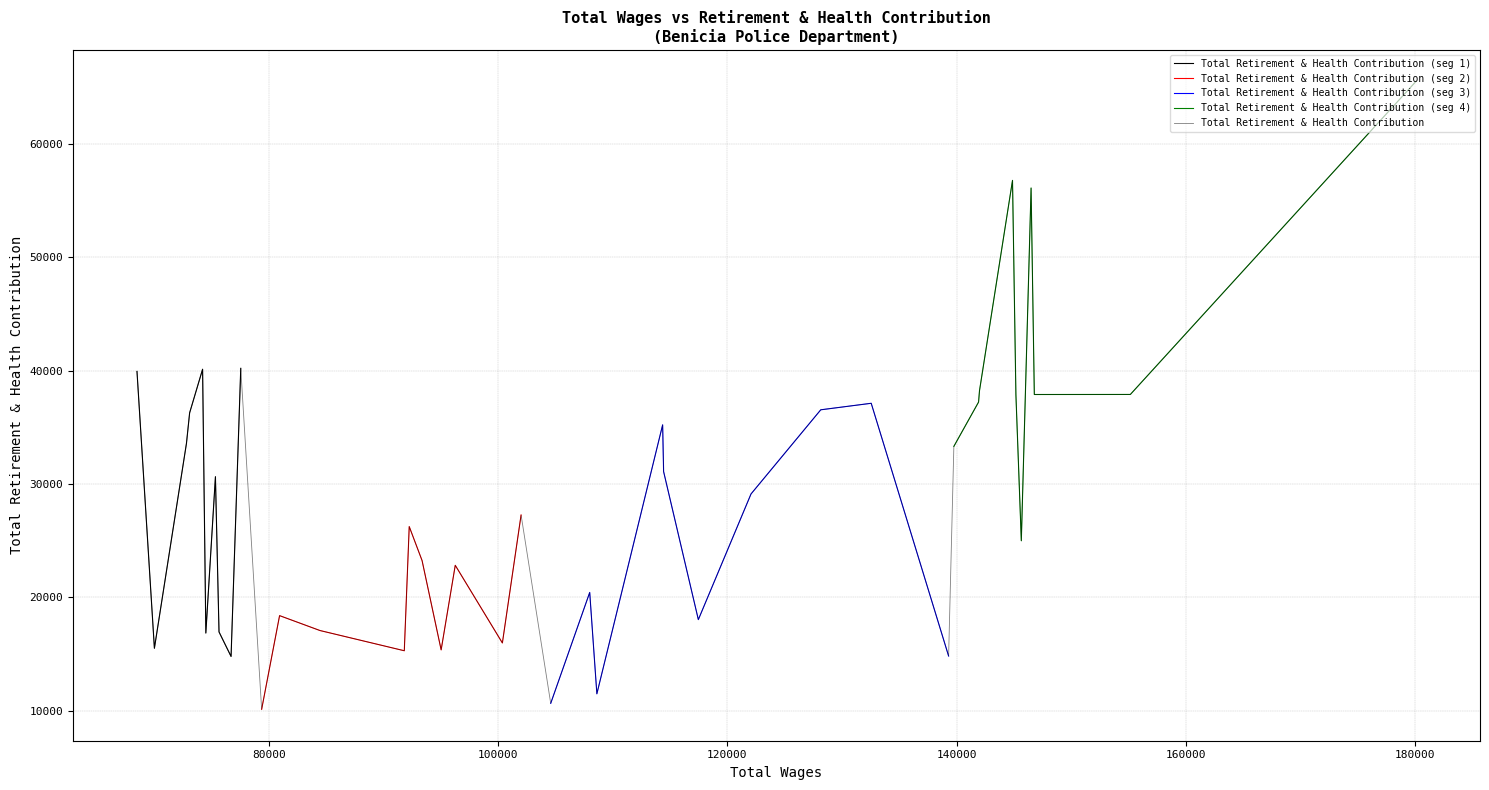

What is the difference between the maximum and minimum values?

55363